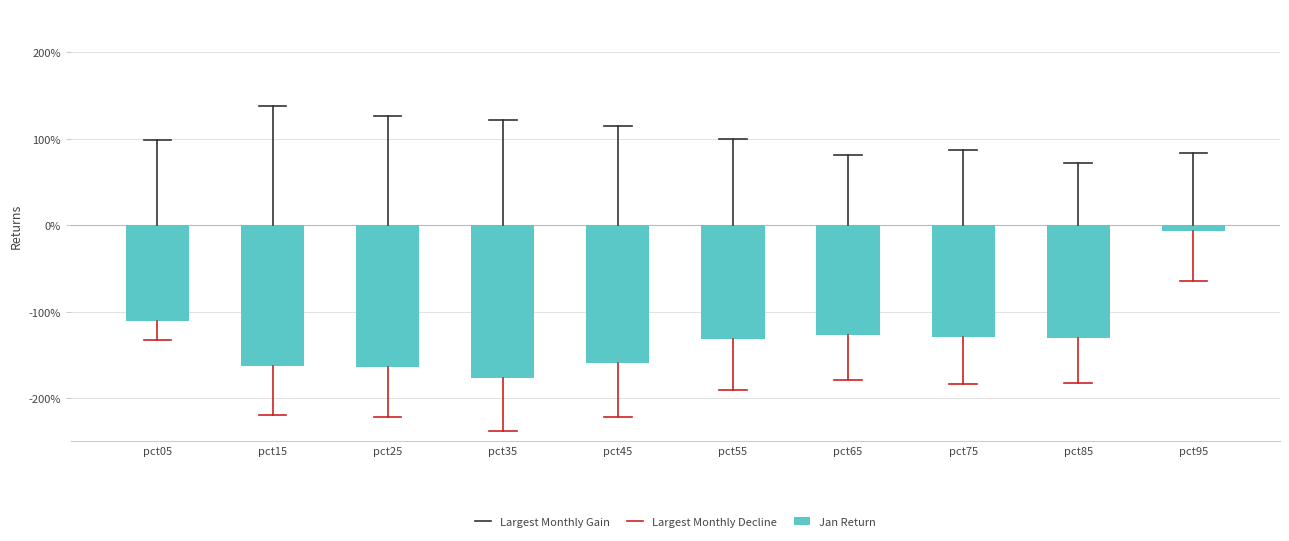

The chart shows a value of -2.6 at pct25. True or false?

False